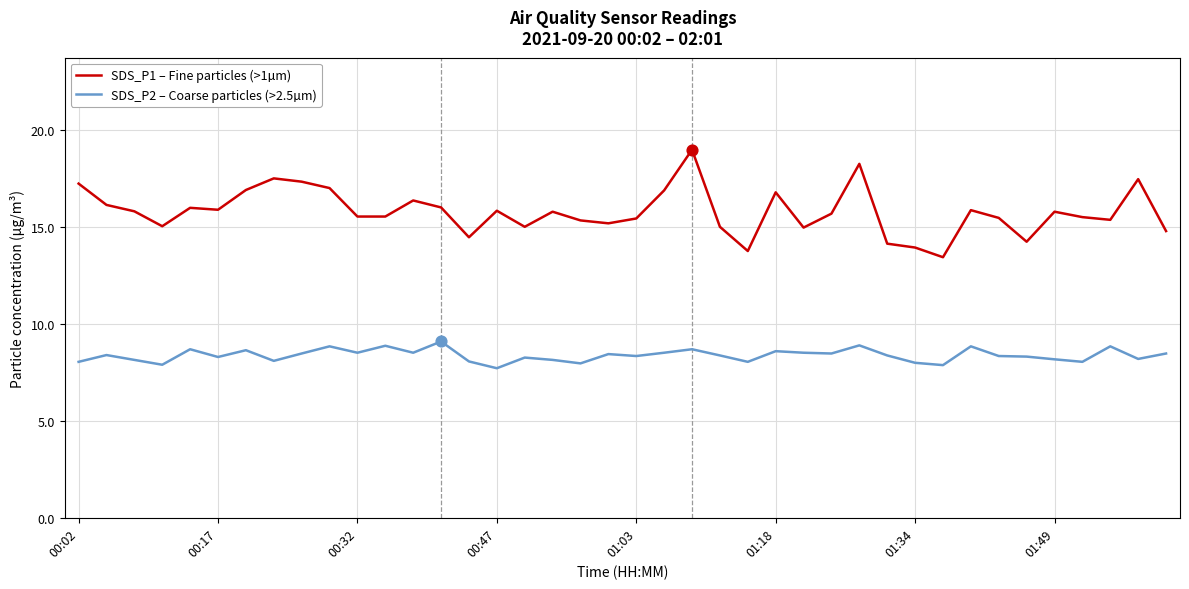

Which series has the largest total across all categories?

SDS_P1 – Fine particles (>1µm)